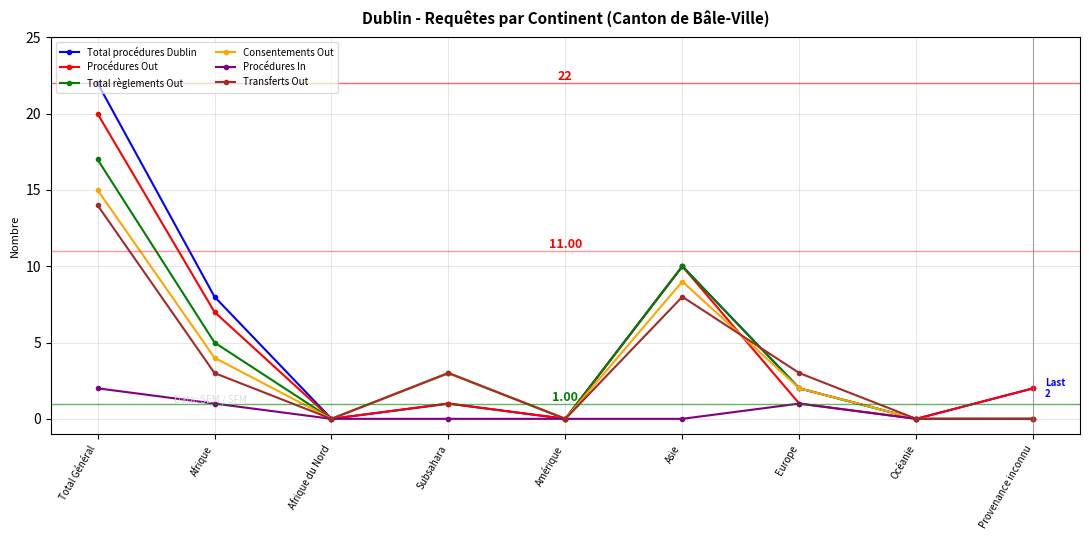

How many values in the Total procédures Dublin series are below 2?

4